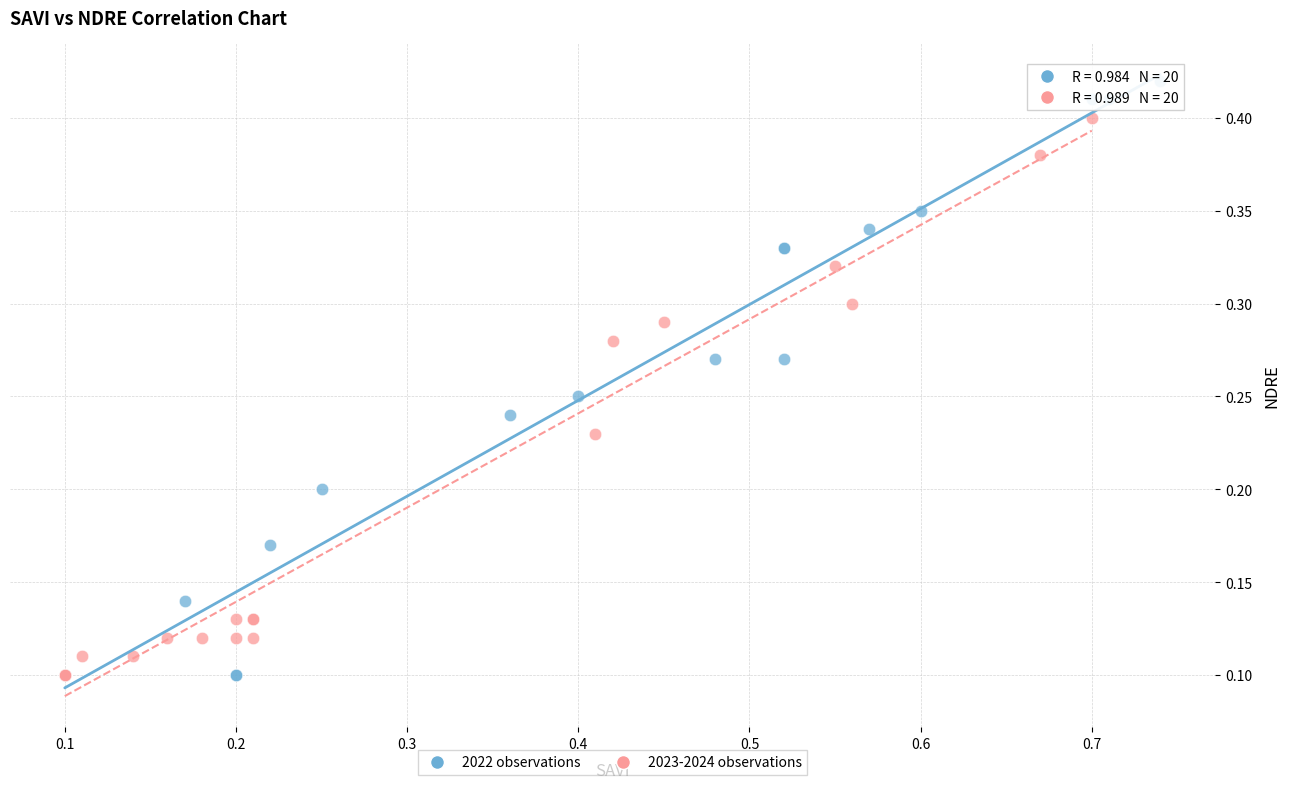

Which series has the largest Y range (max minus min)?

2022 observations